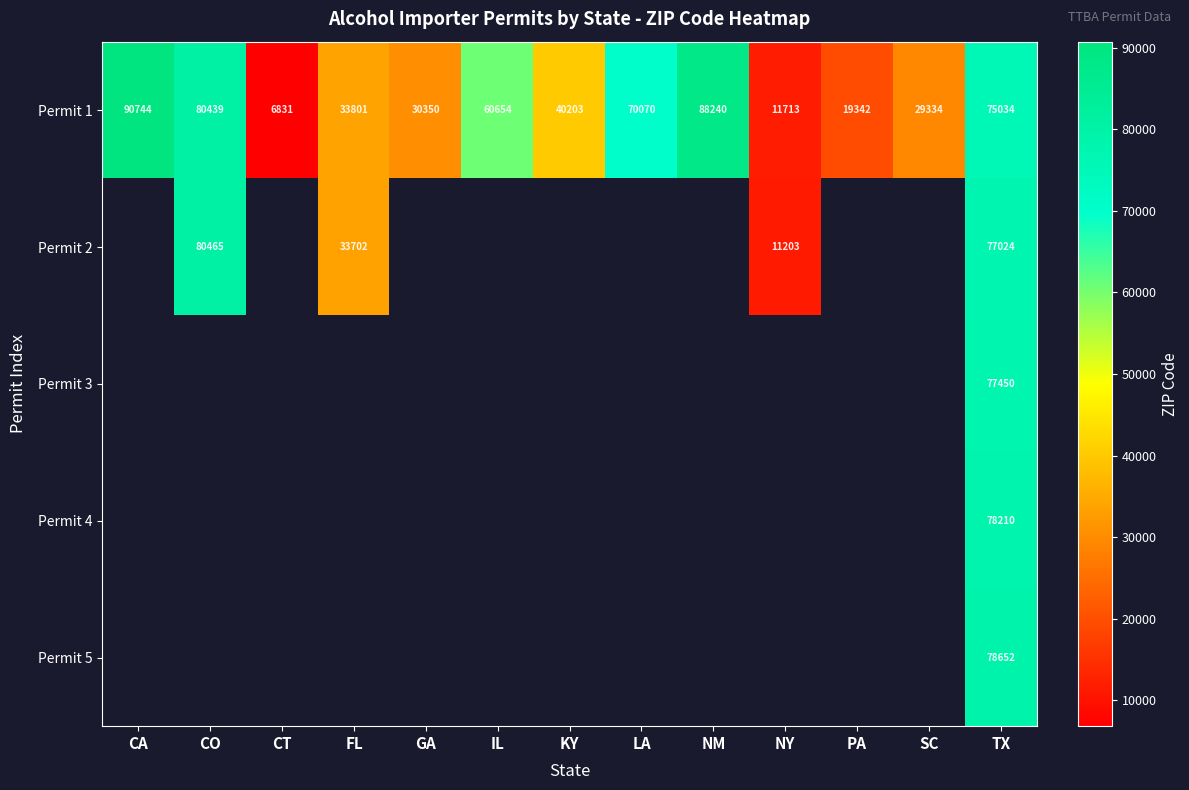

The value of Permit 2 at FL is 33702. True or false?

True